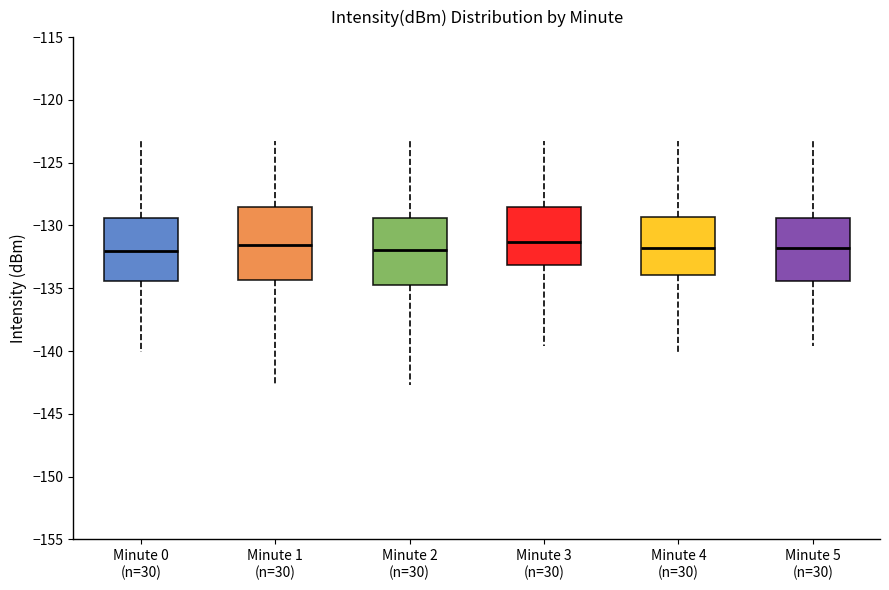

Reading left to right, transcribe this box plot: for each box, give where its median line is, the range the box spans, and where its two whiskers end, as read against the y-axis. The values are not printed on the chart, so give them approximately, as read against the axis.

Minute 0 (n=30): median -132.0, box -134.5 to -129.5, whiskers -140.0 to -123.5
Minute 1 (n=30): median -131.5, box -134.5 to -128.5, whiskers -142.5 to -123.5
Minute 2 (n=30): median -132.0, box -134.5 to -129.5, whiskers -142.5 to -123.5
Minute 3 (n=30): median -131.5, box -133.0 to -128.5, whiskers -139.5 to -123.5
Minute 4 (n=30): median -132.0, box -134.0 to -129.5, whiskers -140.0 to -123.5
Minute 5 (n=30): median -132.0, box -134.5 to -129.5, whiskers -139.5 to -123.5